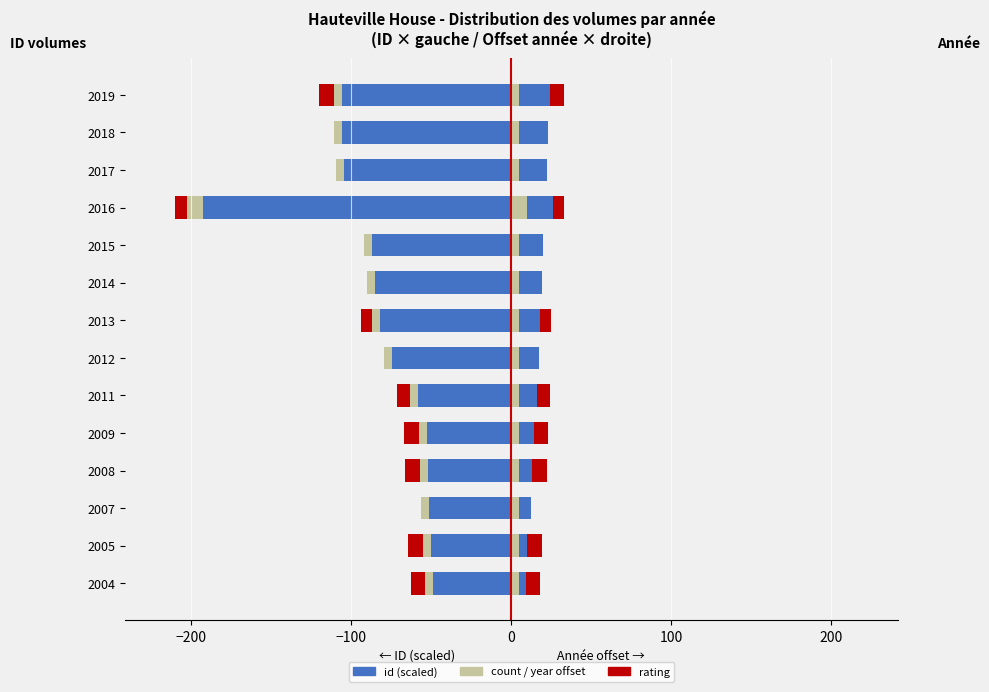

Rank the series by their maximum value, from highest to lowest.

year offset, count (right), rating (right), rating, count (left), id (scaled)